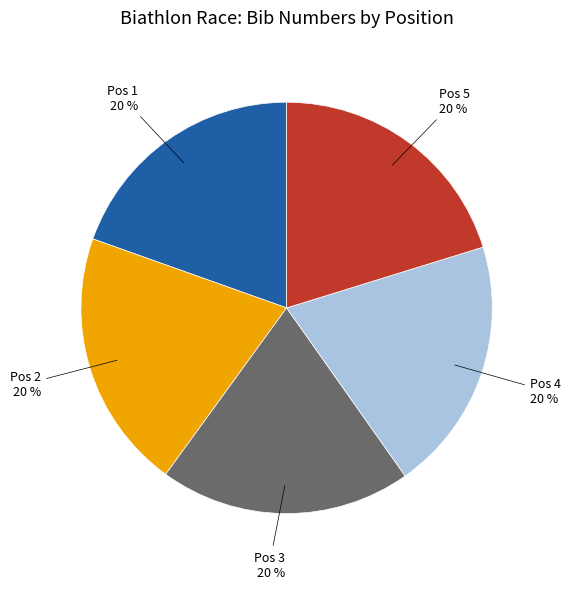

Is the sum of Pos 3 and Pos 4 greater than half?

No